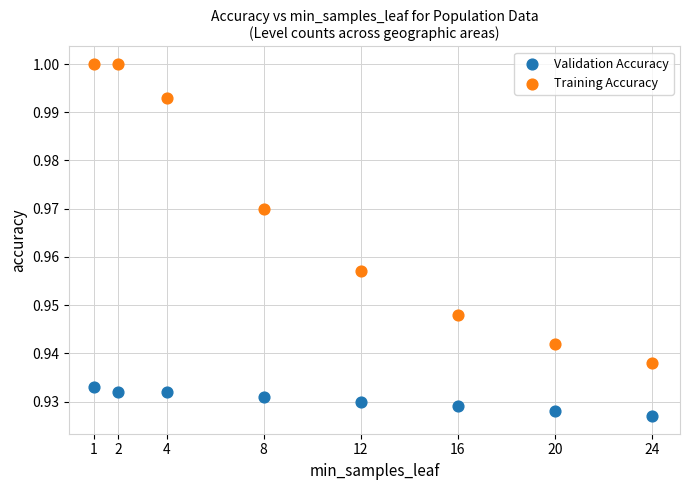

What is the X range (max minus min) for the scatter plot?

23.0